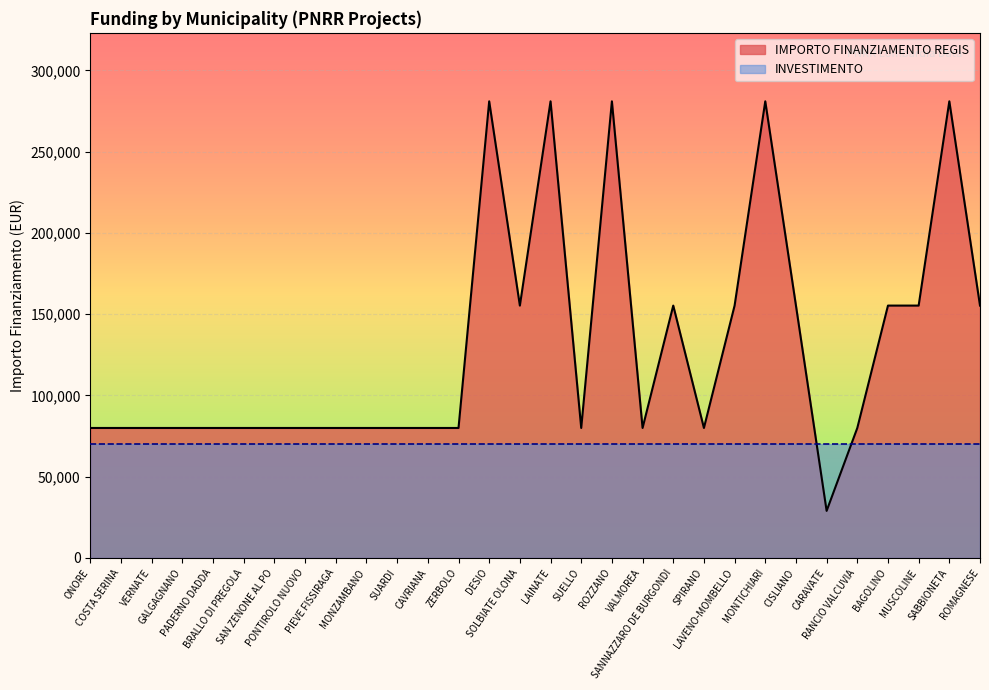

How many categories are shown in the chart?

30